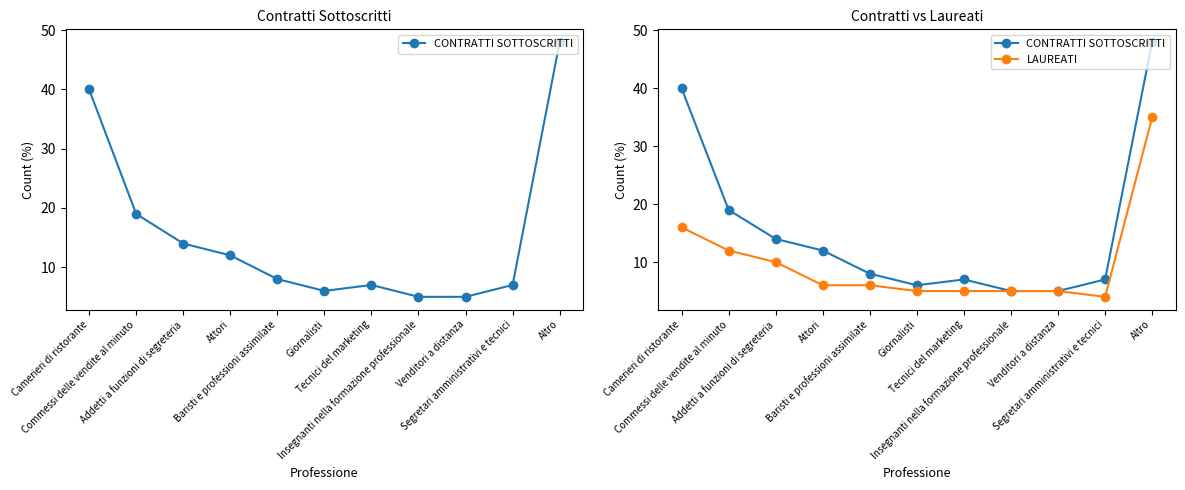

What is the label of the 9th point from the left?

Venditori a distanza